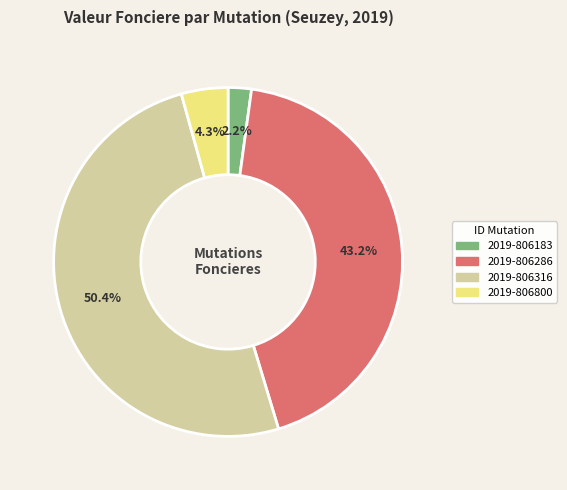

To the nearest percent, what is the difference between the 2019-806286 and 2019-806800 slice percentages?

39%